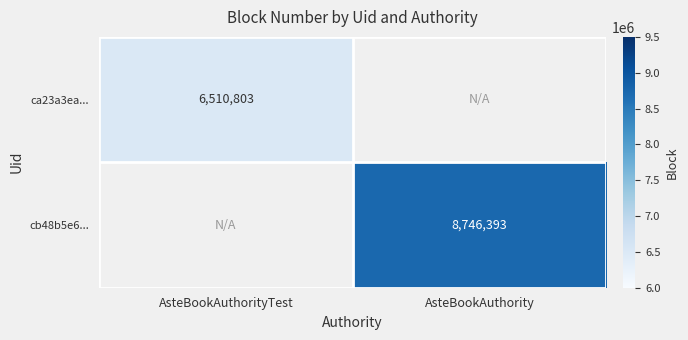

How many series are shown in this chart?

2